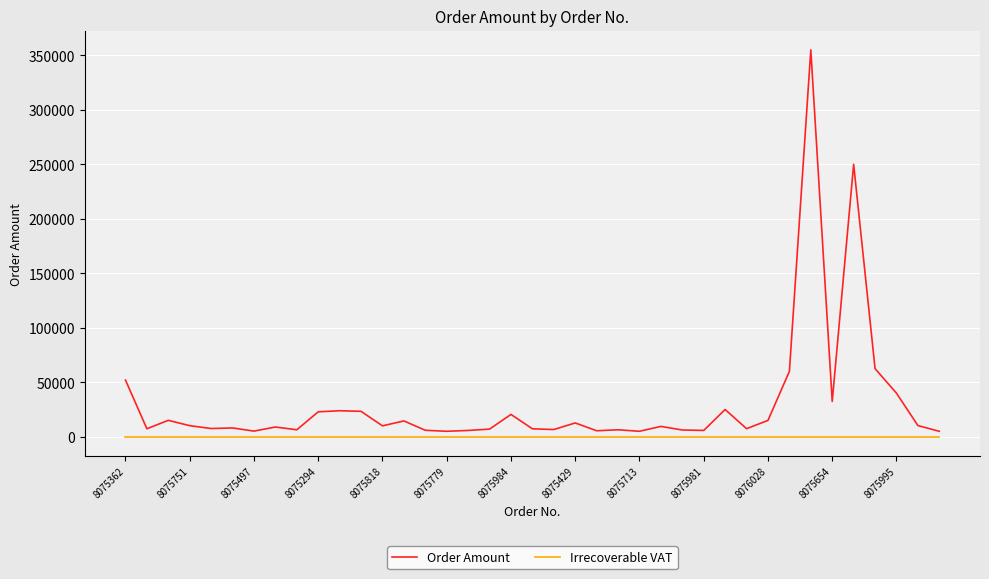

What are all the series names shown in the legend?

Order Amount, Irrecoverable VAT